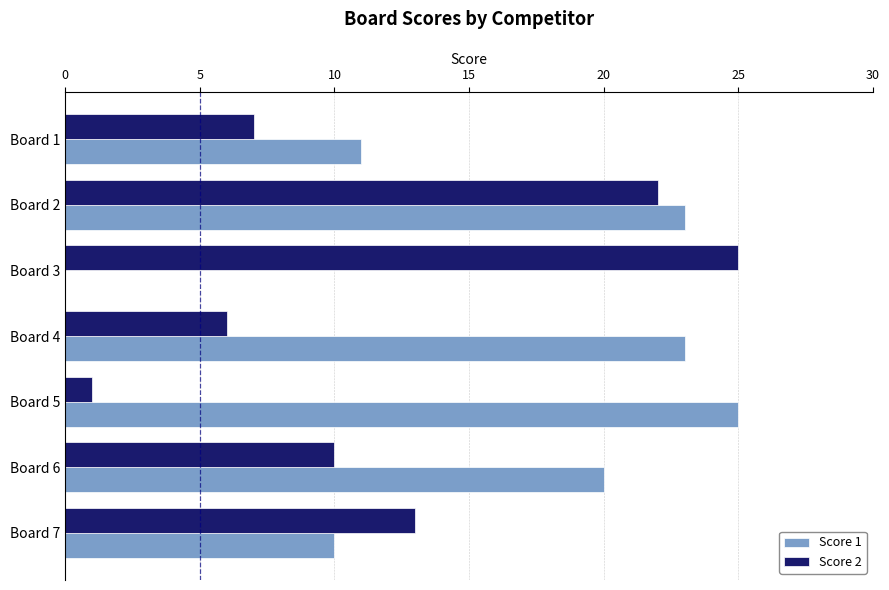

What are all the series names shown in the legend?

Score 1, Score 2